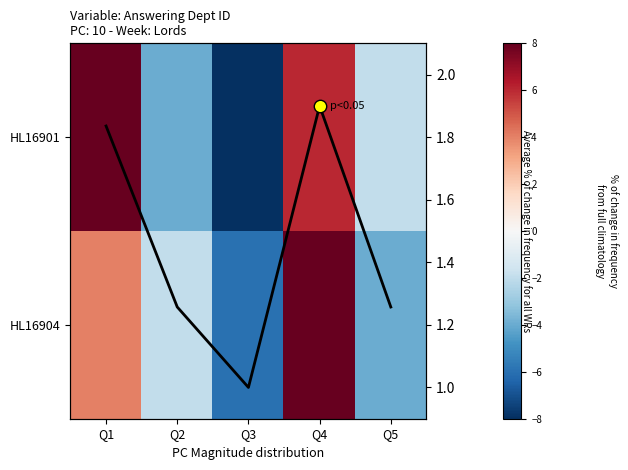

Rank the series by their maximum value, from lowest to highest.

avg_line, HL16901, HL16904